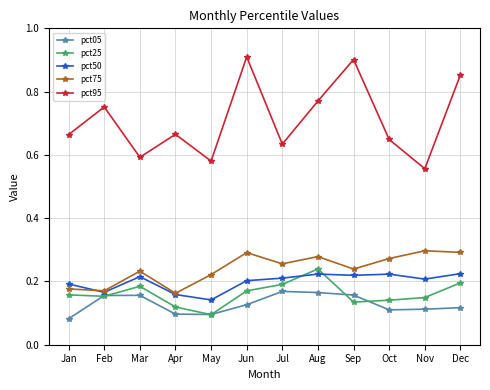

Where is pct95 nearest to the value 0?

Nov